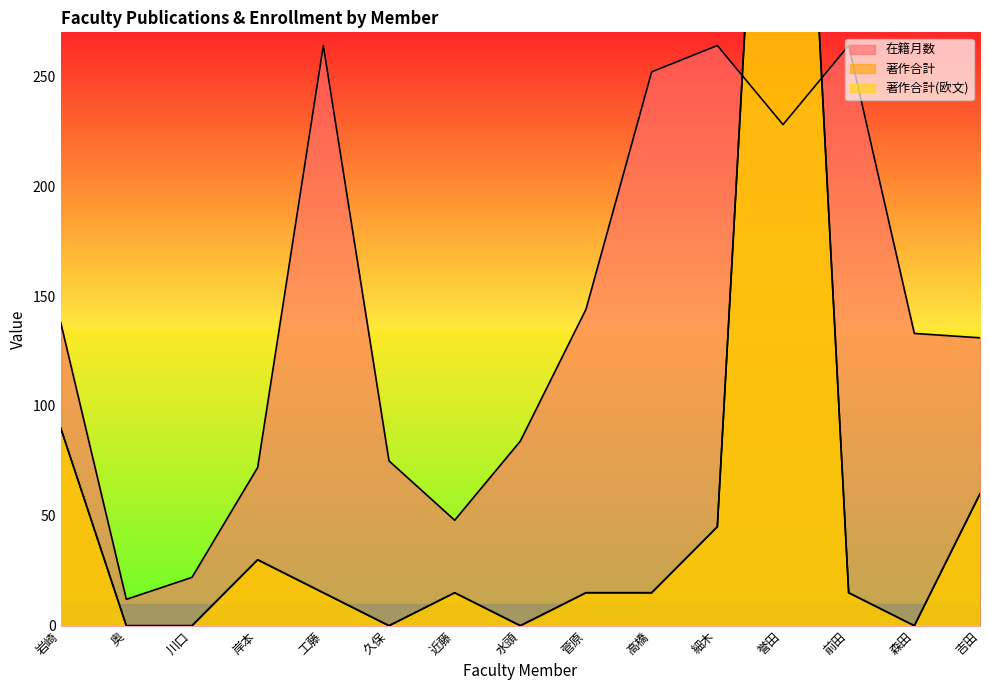

List the labels in order of 著作合計(欧文) value, largest first.

誉田, 岩崎, 吉田, 細木, 岸本, 工藤, 近藤, 菅原, 高橋, 前田, 奥, 川口, 久保, 水頭, 森田